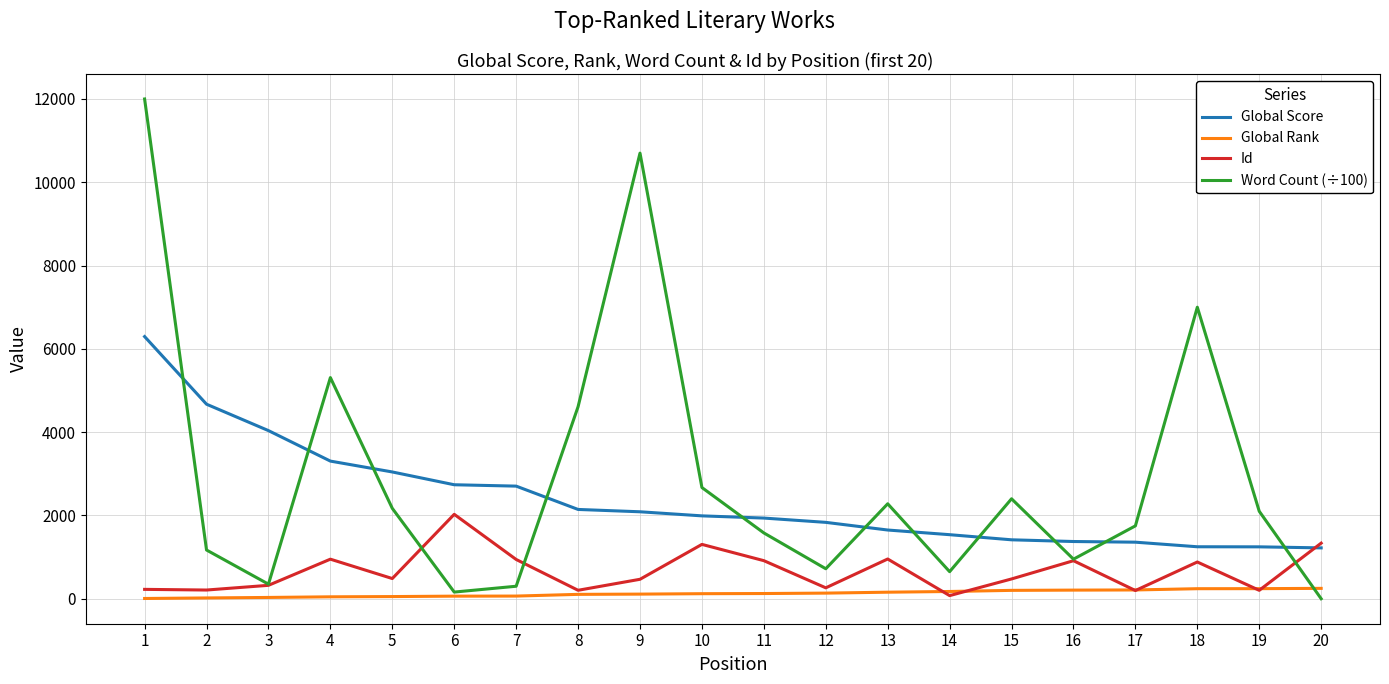

Which series ends up on top after the final intersection of Word Count (÷100) and Global Score?

Global Score